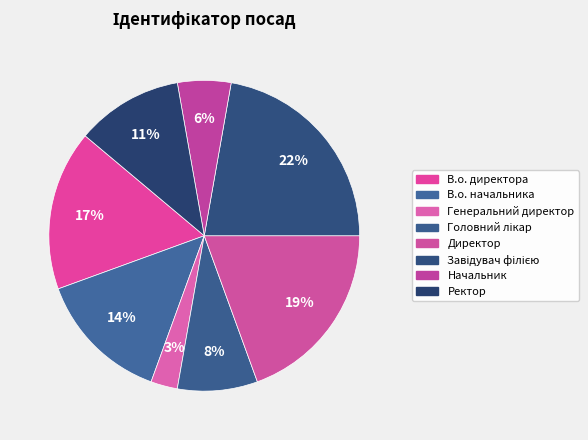

Count the number of slices in the pie.

8